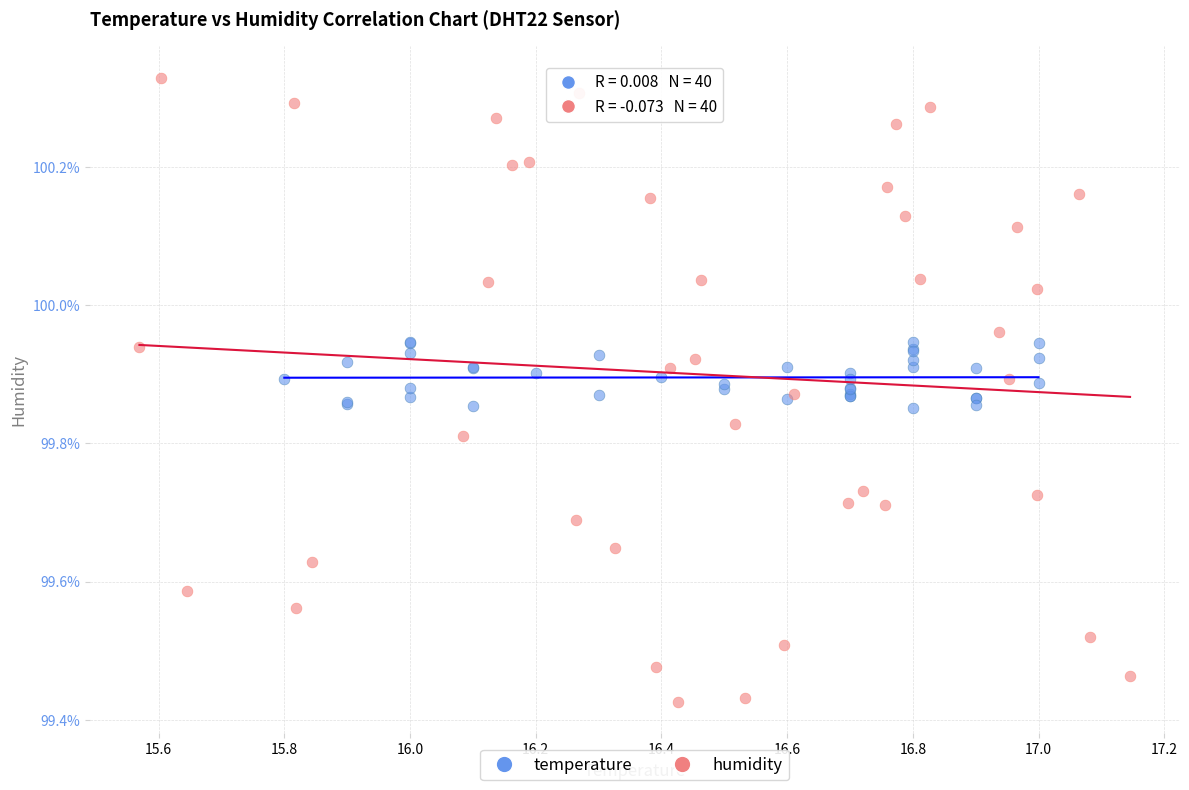

Which series contains the lowest Y value?

humidity